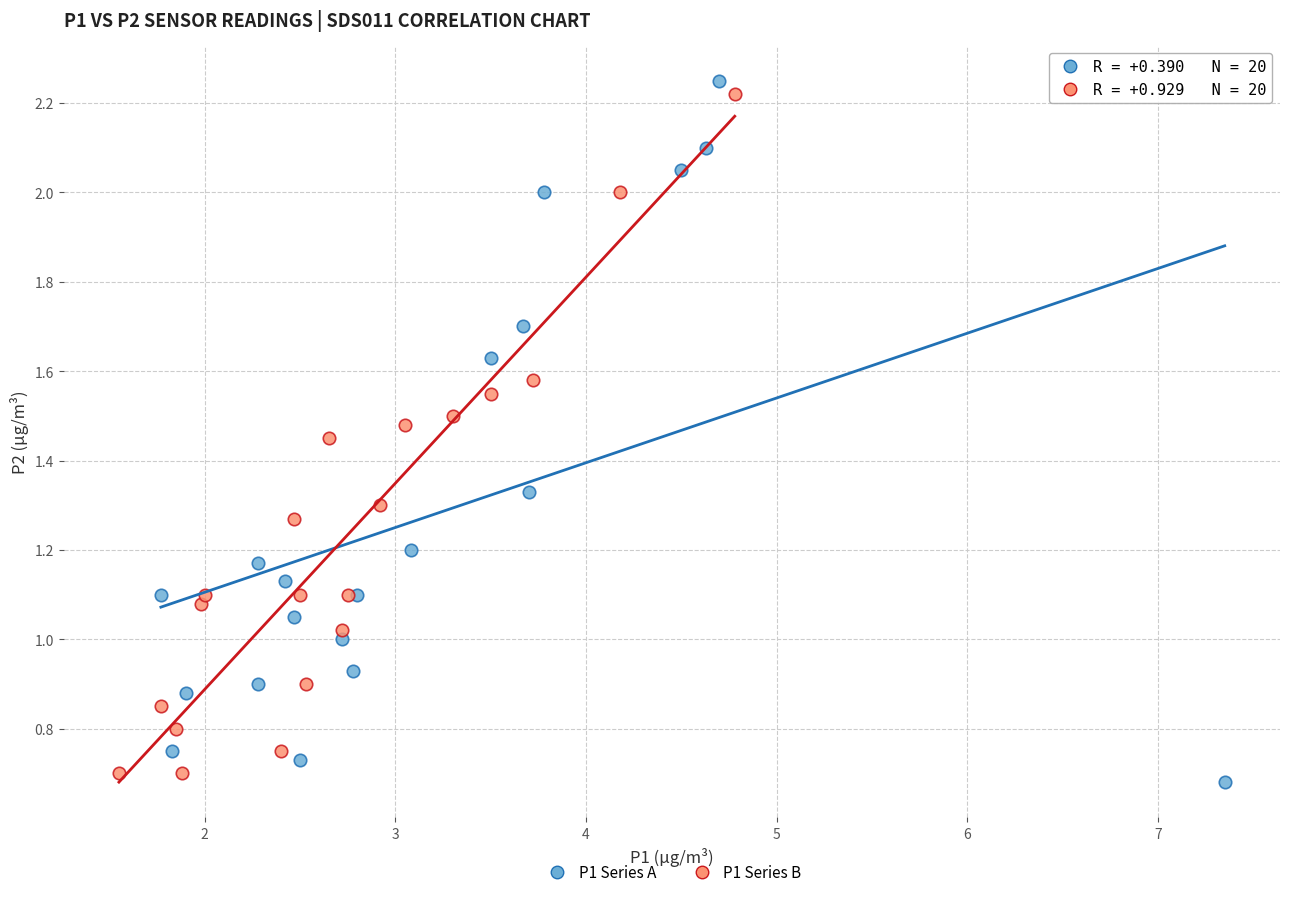

What are all the series names shown in the legend?

P1 Series A, P1 Series B